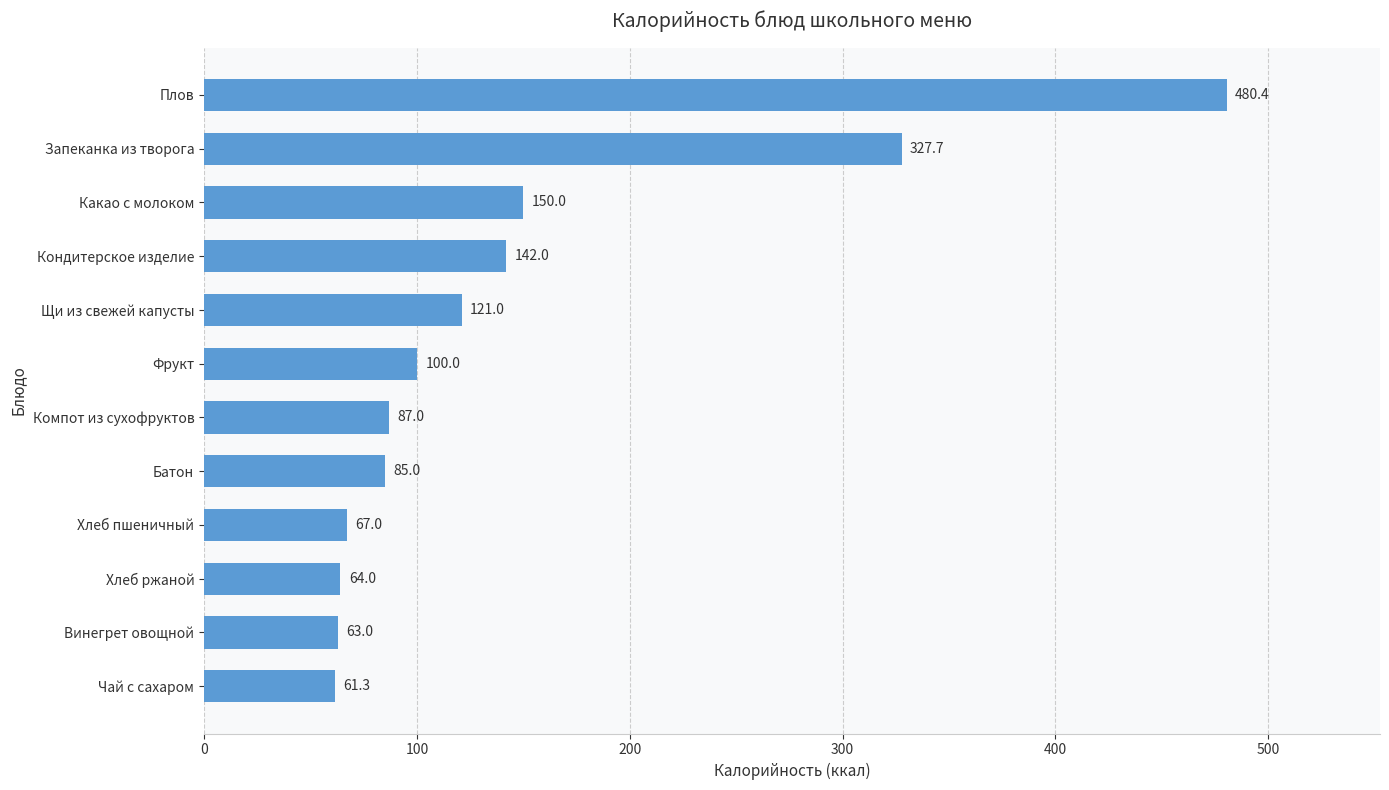

Reading top to bottom, what are all the values shown in this chart?

Плов=480.4	Запеканка из творога=327.7	Какао с молоком=150.0	Кондитерское изделие=142.0	Щи из свежей капусты=121.0	Фрукт=100.0	Компот из сухофруктов=87.0	Батон=85.0	Хлеб пшеничный=67.0	Хлеб ржаной=64.0	Винегрет овощной=63.0	Чай с сахаром=61.3